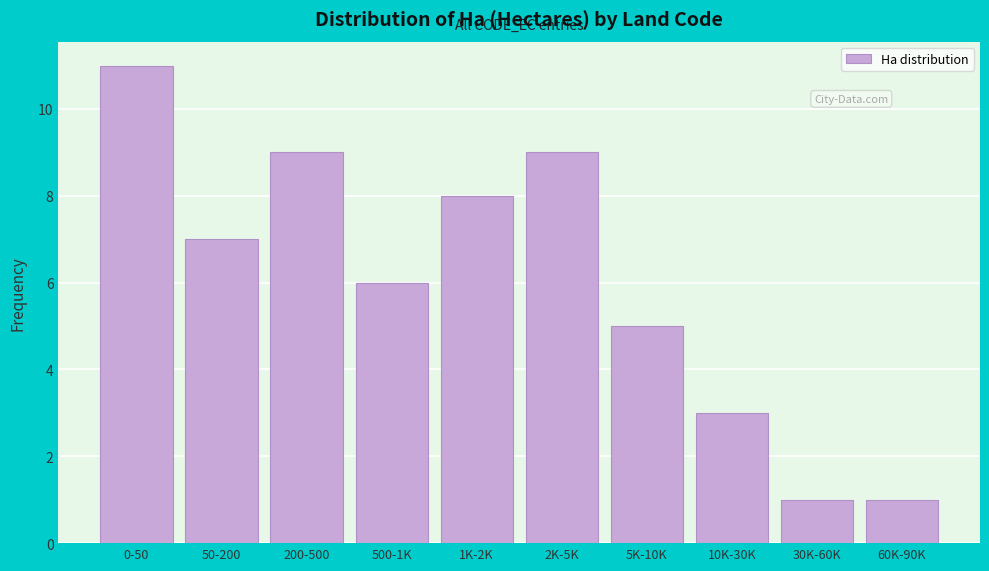

Reading left to right, list all the values displayed in this chart.

0-50=11	50-200=7	200-500=9	500-1K=6	1K-2K=8	2K-5K=9	5K-10K=5	10K-30K=3	30K-60K=1	60K-90K=1